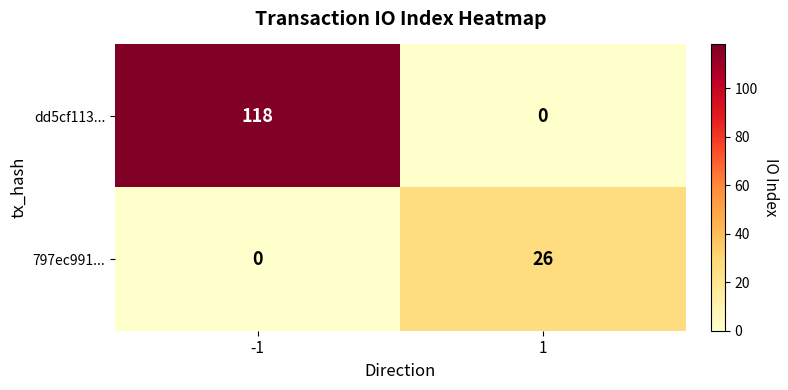

What is the difference between the dd5cf113... values at -1 and 1?

118